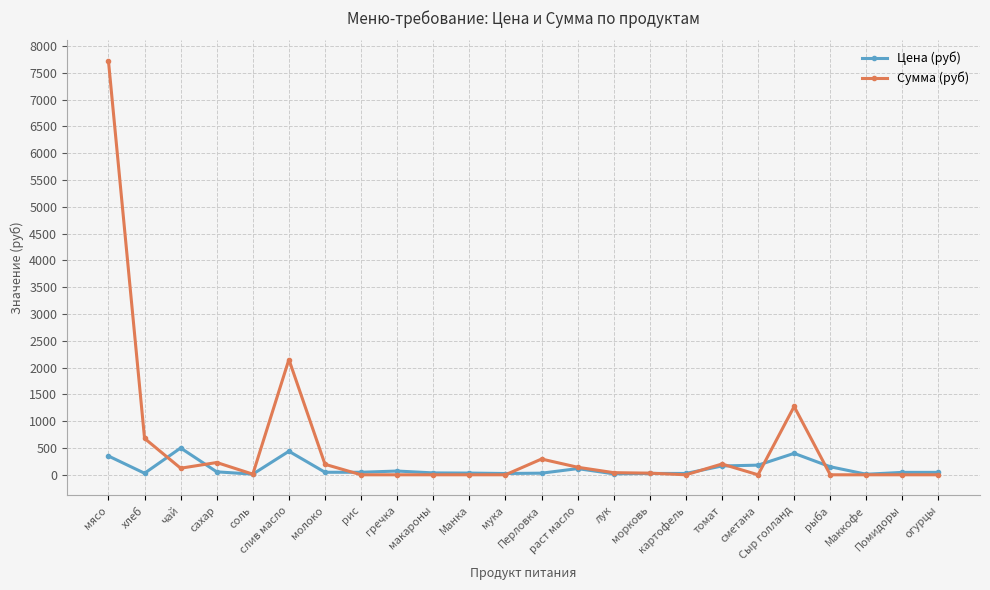

List the series in order of their peak value, highest first.

Сумма (руб), Цена (руб)